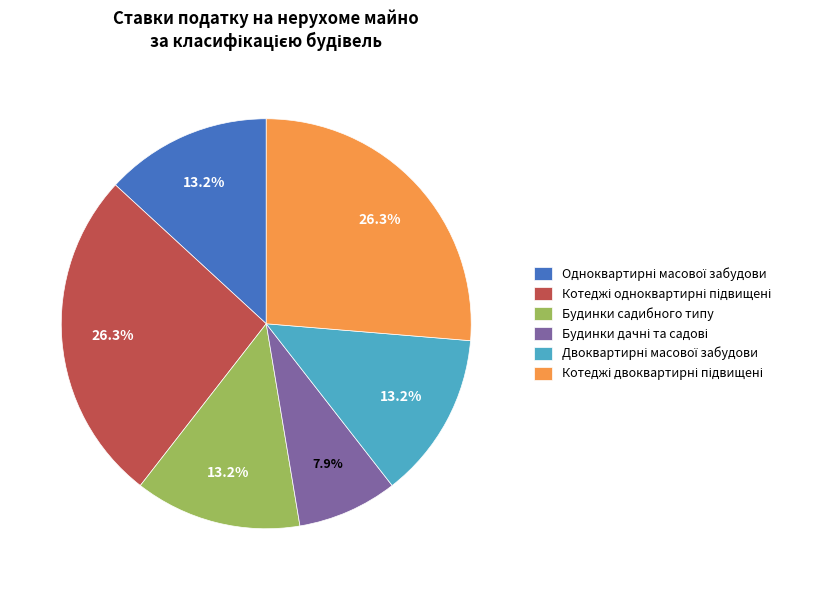

What percentage is NOT represented by Будинки садибного типу?

86.8%